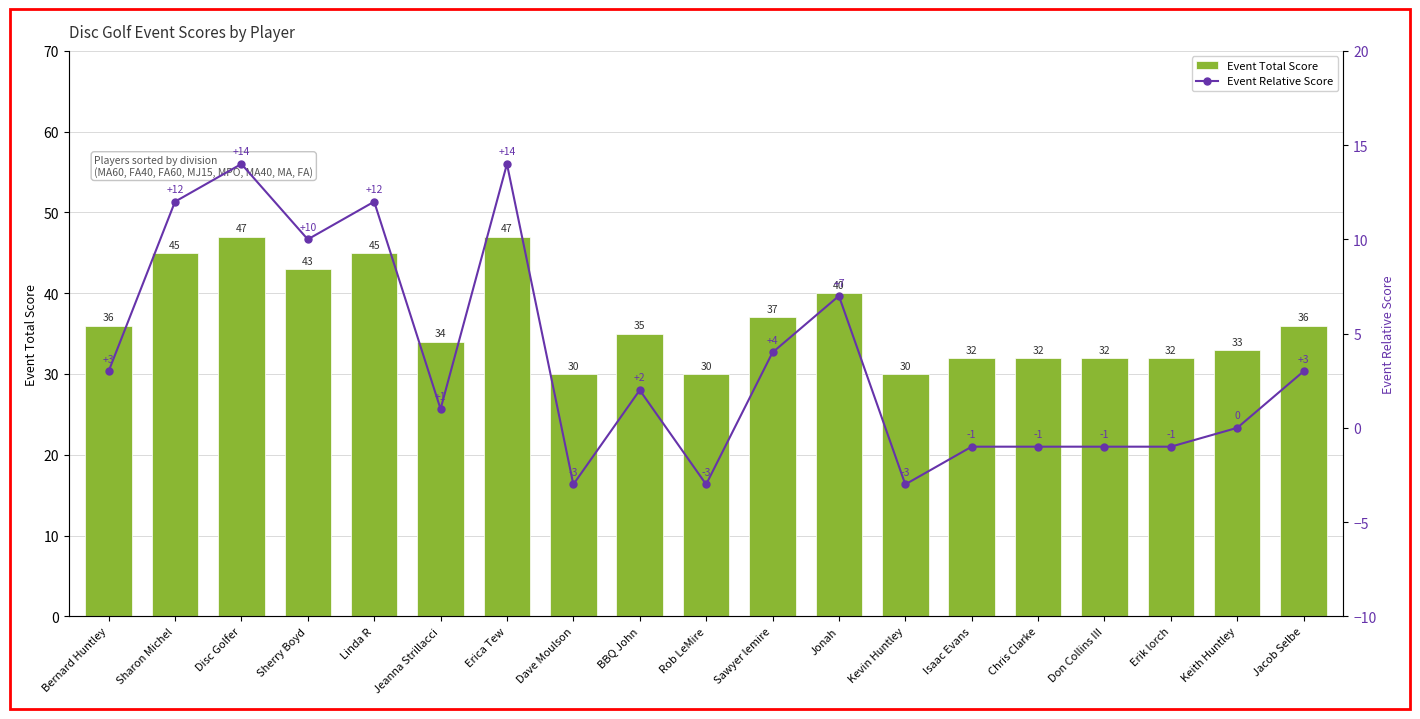

Rank the categories by Event Total Score value from lowest to highest.

Dave Moulson, Rob LeMire, Kevin Huntley, Isaac Evans, Chris Clarke, Don Collins III, Erik lorch, Keith Huntley, Jeanna Strillacci, BBQ John, Bernard Huntley, Jacob Selbe, Sawyer lemire, Jonah, Sherry Boyd, Sharon Michel, Linda R, Disc Golfer, Erica Tew